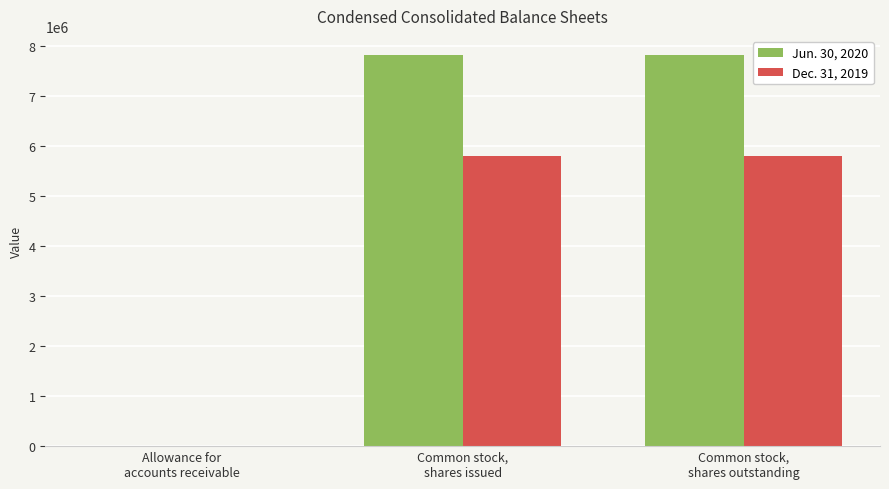

Which series has the largest total across all categories?

Jun. 30, 2020